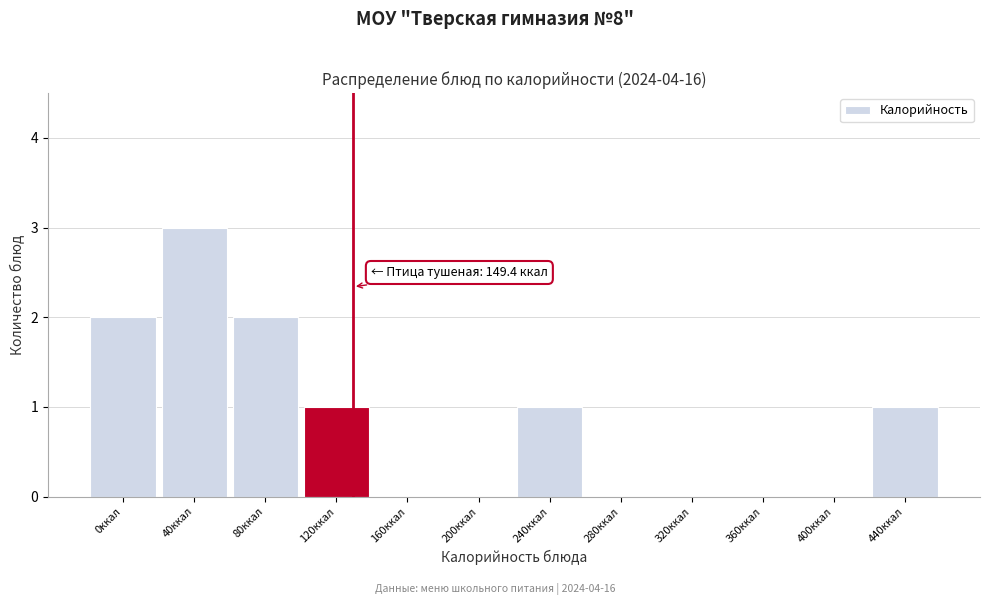

Reading left to right, list all the values displayed in this chart.

0ккал=2	40ккал=3	80ккал=2	120ккал=1	160ккал=0	200ккал=0	240ккал=1	280ккал=0	320ккал=0	360ккал=0	400ккал=0	440ккал=1